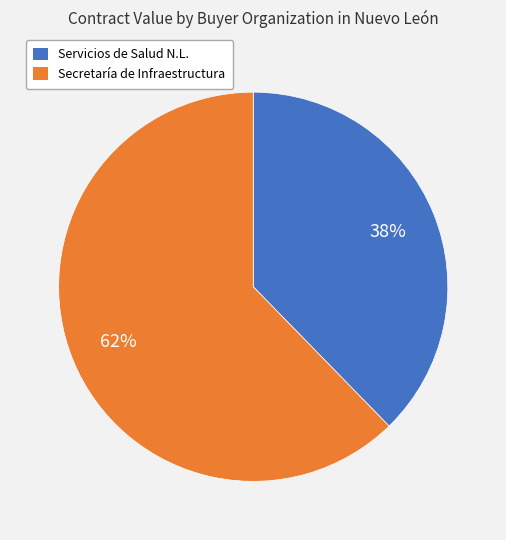

Is it true that Secretaría de Infraestructura is 53% of the pie?

False